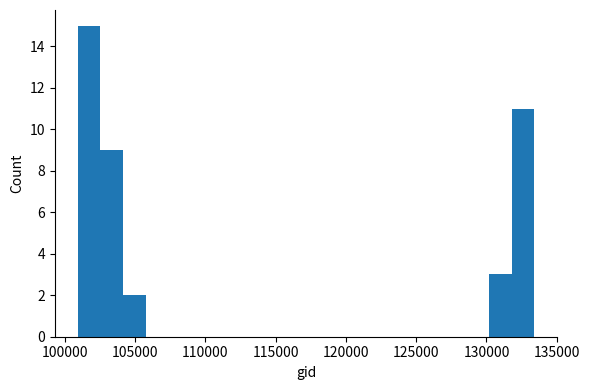

Around what value on the x-axis is the tallest bar? Give the approximate position of its centre, as read against the axis.

101500